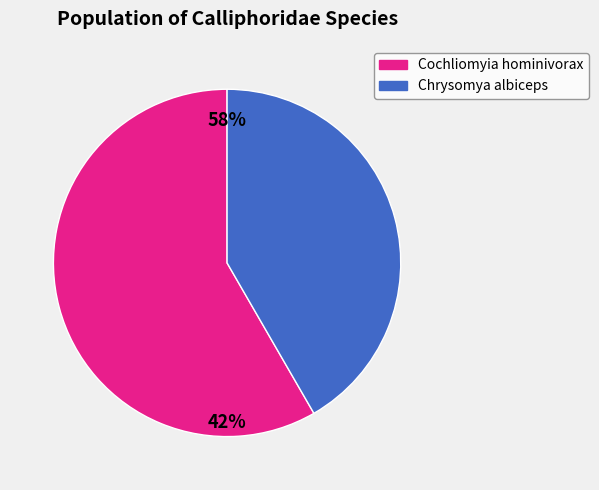

What percentage is the Cochliomyia hominivorax slice, to the nearest percent?

58%